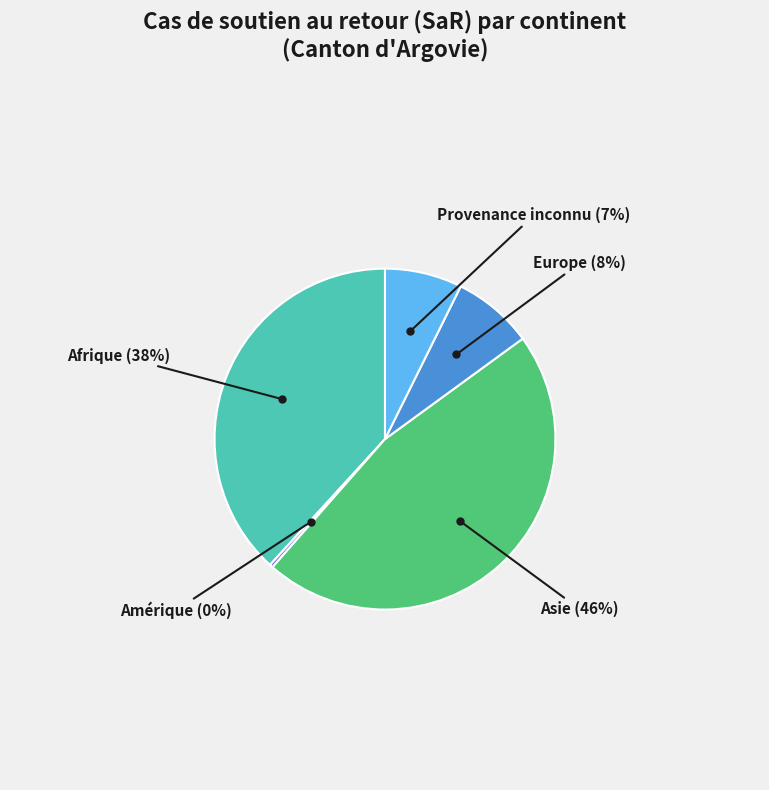

Which has a higher value, Asie or Provenance inconnu?

Asie